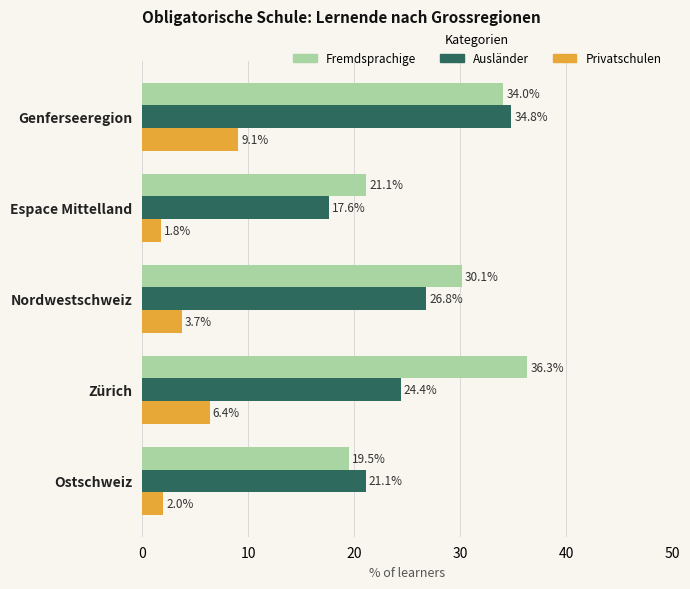

Is it true that Fremdsprachige equals 36.3 at Zürich?

True